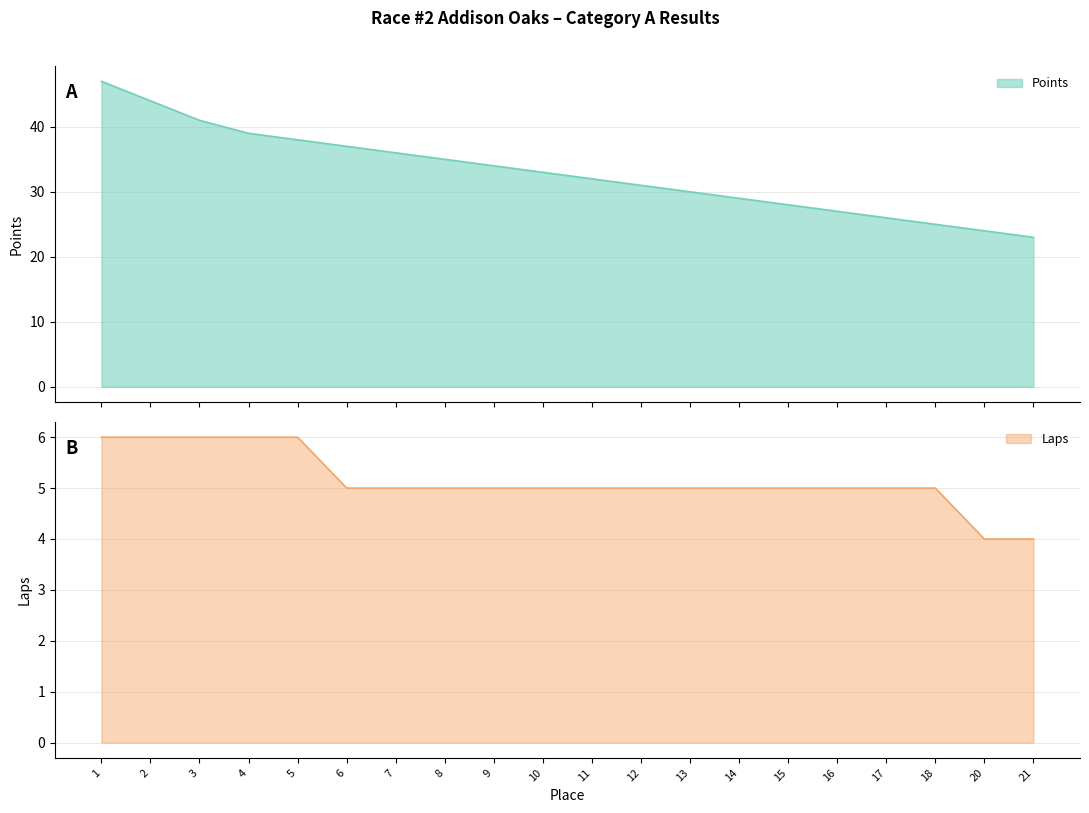

The Points series shows 56 at 11. True or false?

False